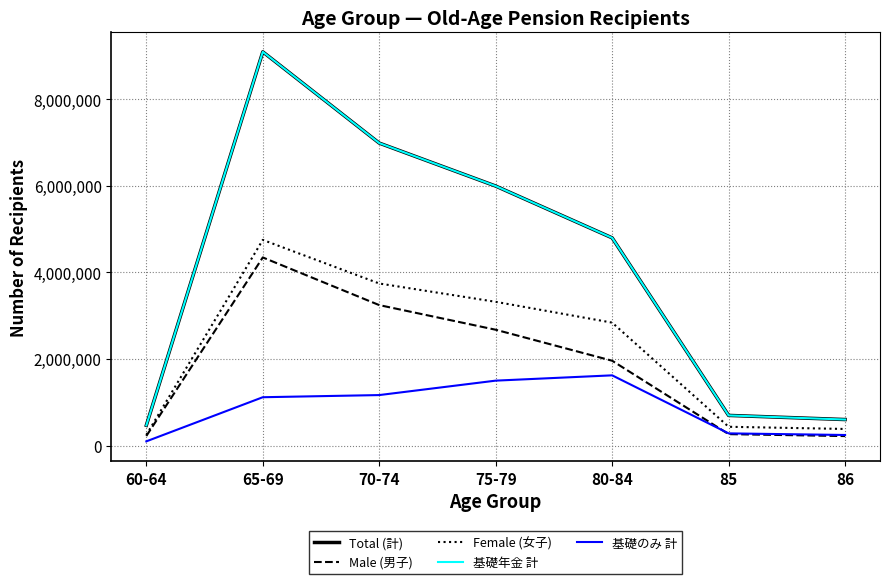

At which category is the sum across all series the highest?

65-69